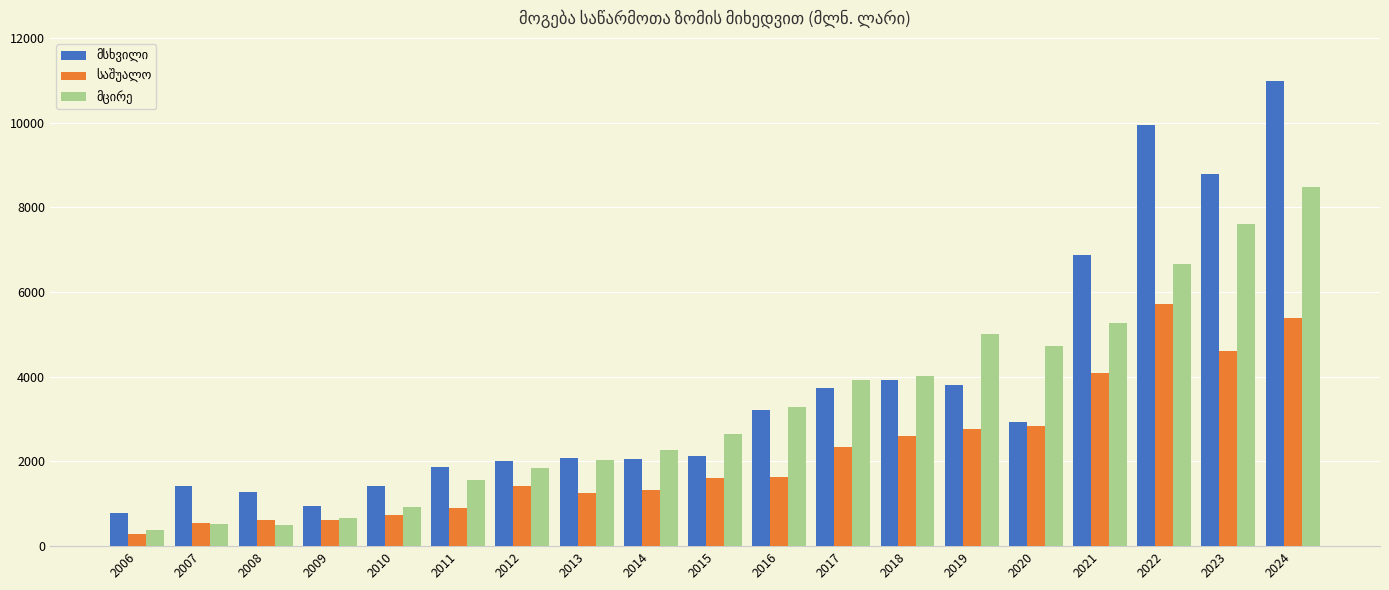

Which category has the highest value across all series?

2024